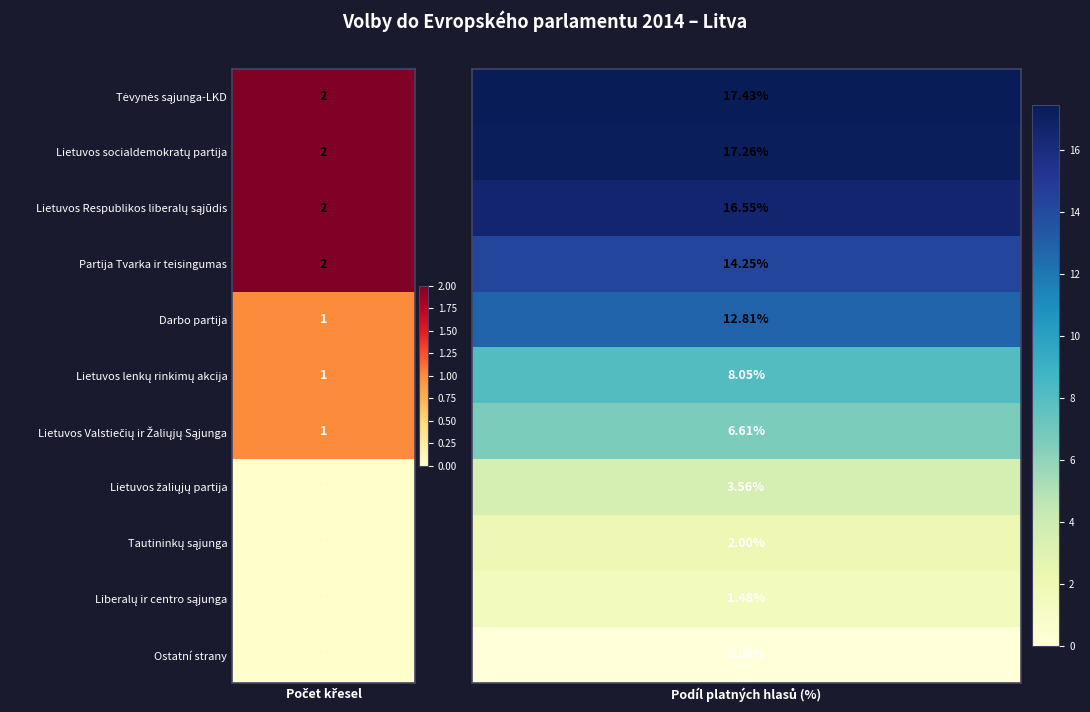

Reading left to right, what are all the values shown in this chart?

Tėvynės sąjunga-LKD: 2.0	17.4
Lietuvos socialdemokratų partija: 2.0	17.3
Lietuvos Respublikos liberalų sąjūdis: 2.0	16.6
Partija Tvarka ir teisingumas: 2.0	14.2
Darbo partija: 1.0	12.8
Lietuvos lenkų rinkimų akcija: 1.0	8.1
Lietuvos Valstiečių ir Žaliųjų Sąjunga: 1.0	6.6
Lietuvos žaliųjų partija: 0.0	3.6
Tautininkų sąjunga: 0.0	2.0
Liberalų ir centro sąjunga: 0.0	1.5
Ostatní strany: 0.0	0.0